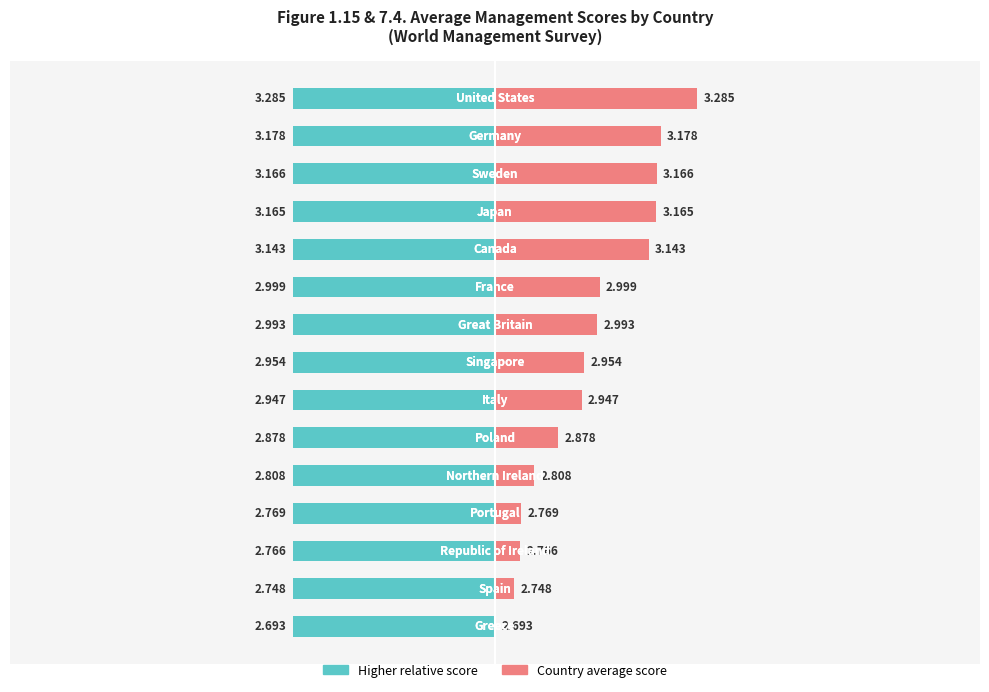

What is the average value?

3.0